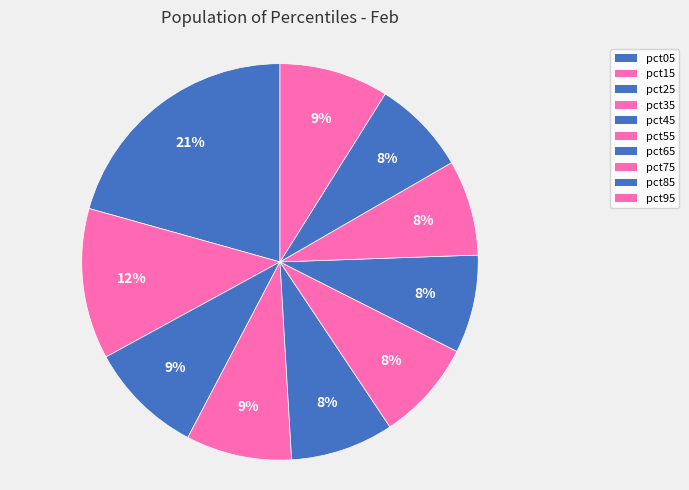

Is there a majority slice in this chart?

No